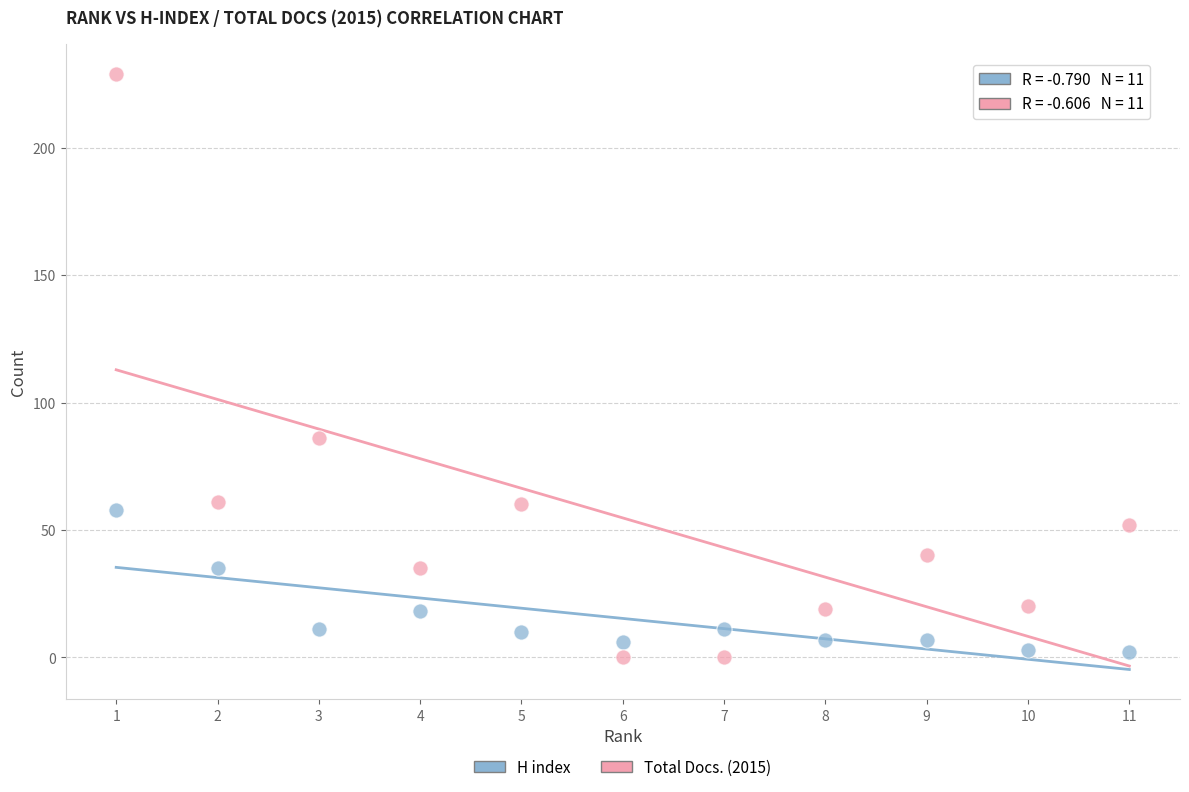

Which series has the largest Y range (max minus min)?

Total Docs. (2015)